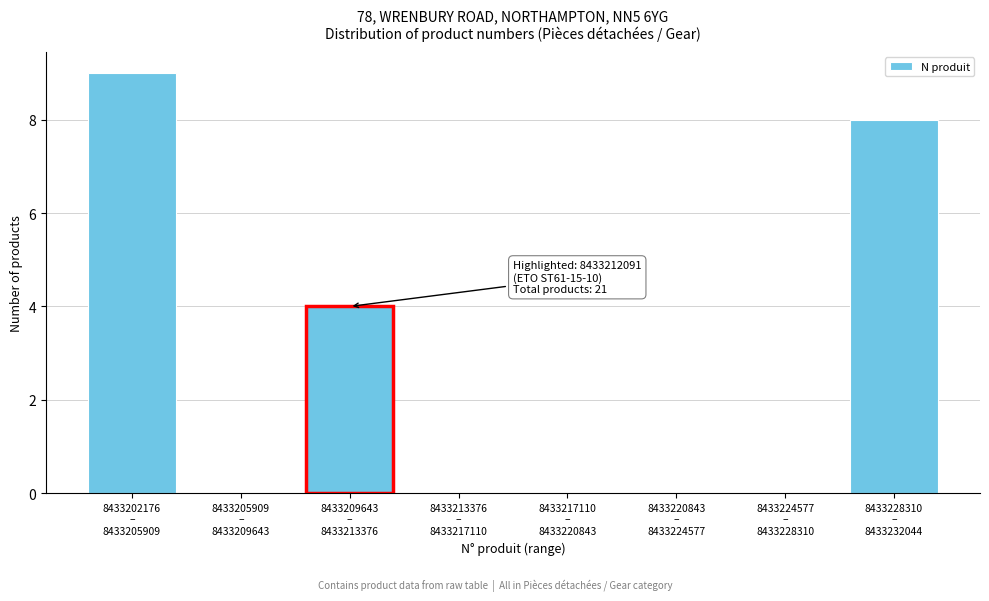

What is the sum of all values?

21